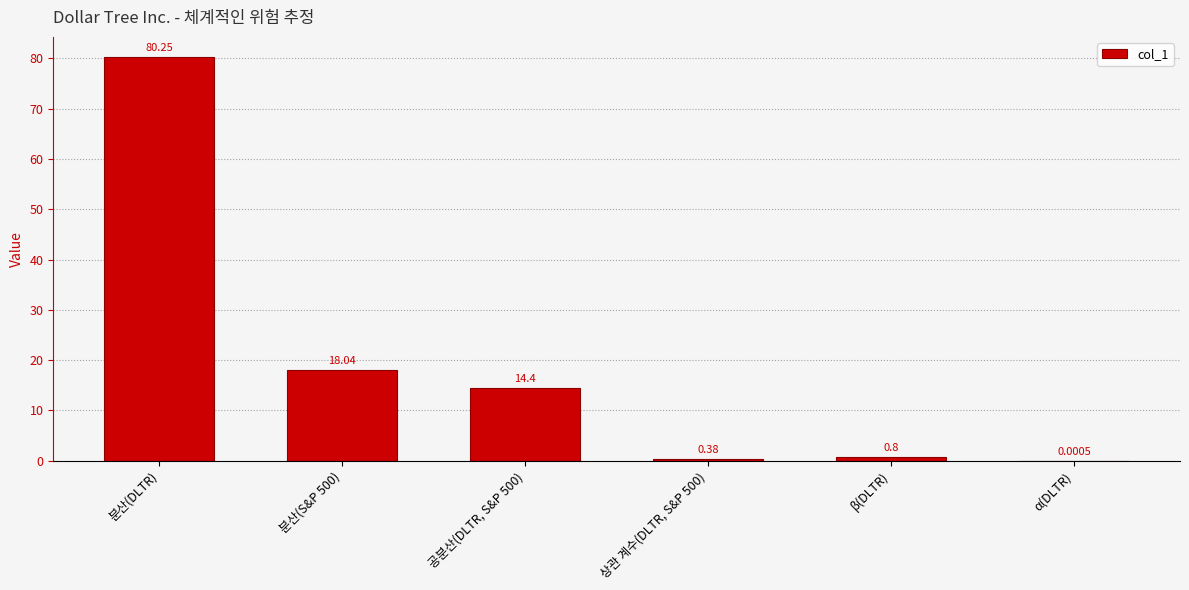

What value does the data have at 분산(S&P 500)?

18.0